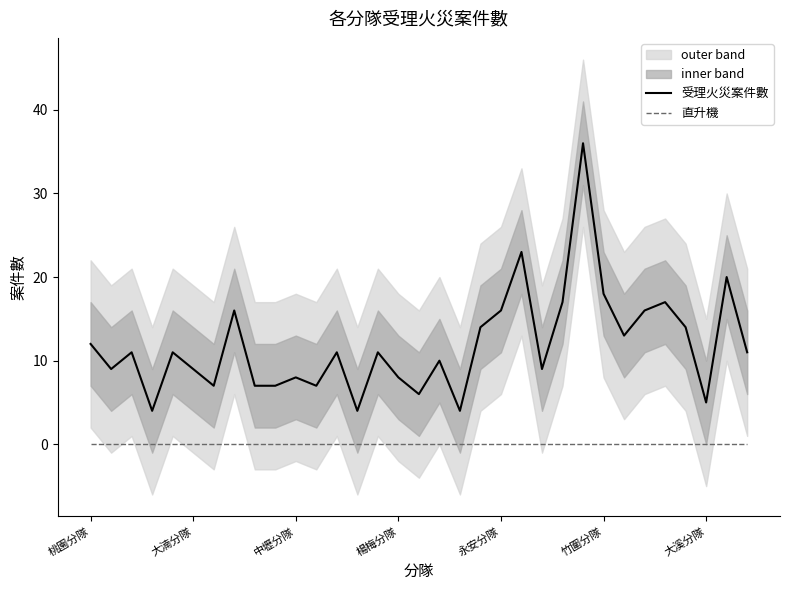

Reading left to right, list all the values displayed in this chart.

受理火災案件數: 12	9	11	4	11	9	7	16	7	7	8	7	11	4	11	8	6	10	4	14	16	23	9	17	36	18	13	16	17	14	5	20	11
直升機: 0	0	0	0	0	0	0	0	0	0	0	0	0	0	0	0	0	0	0	0	0	0	0	0	0	0	0	0	0	0	0	0	0